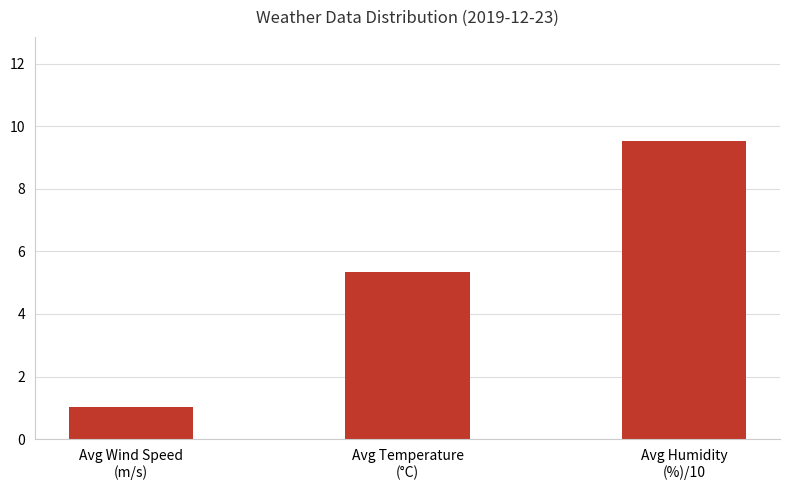

What is the difference between the maximum and minimum values?

8.5